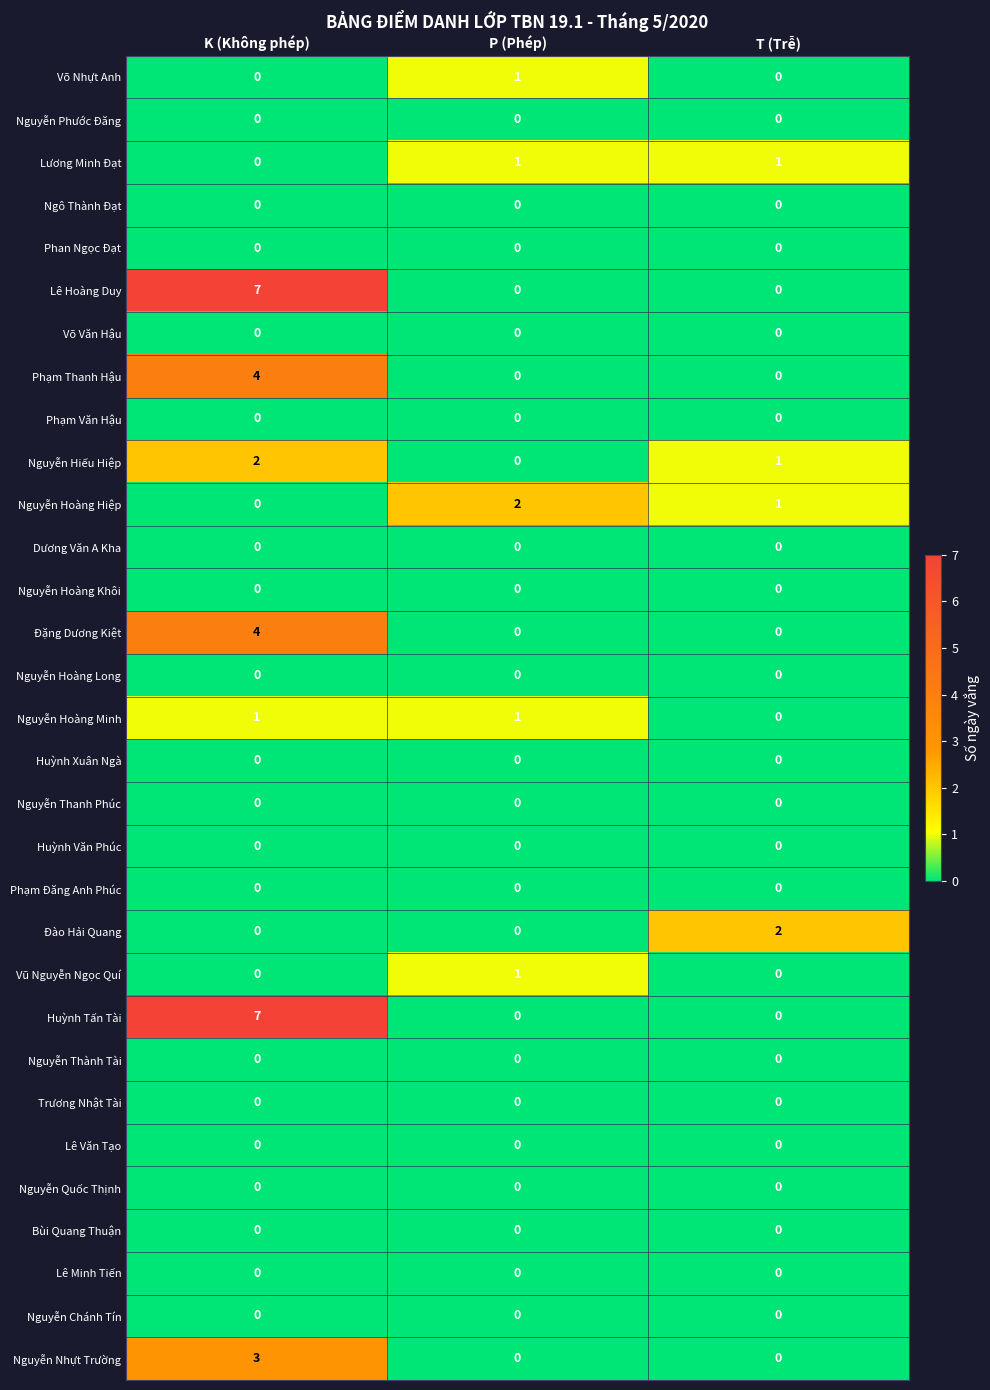

Which label corresponds to the largest value in the chart?

K (Không phép)